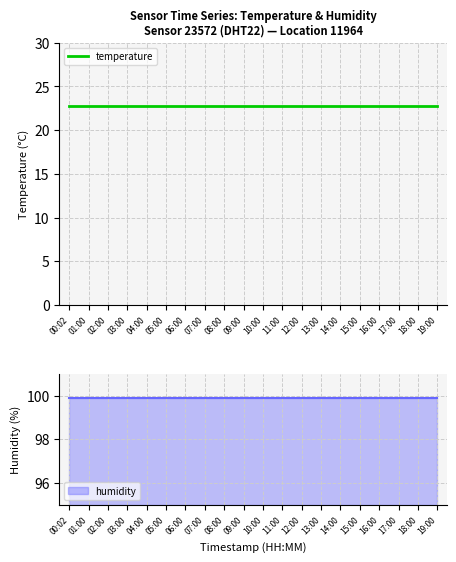

The value of temperature at 11:00 is 37.2. True or false?

False